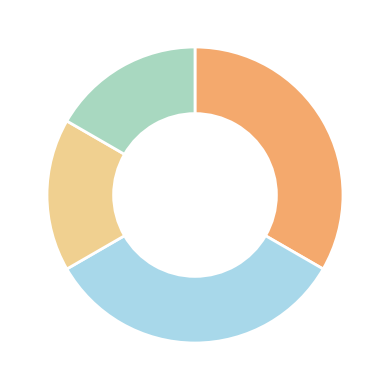

Is there any slice that represents more than half of the pie?

No